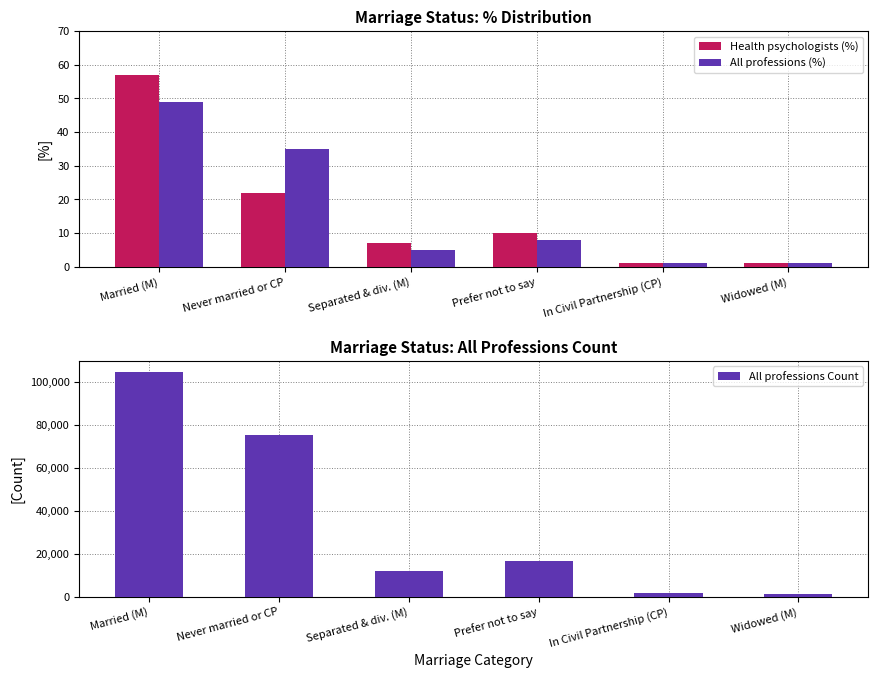

List the series in order of their peak value, highest first.

All professions Count, Health psychologists (%), All professions (%)